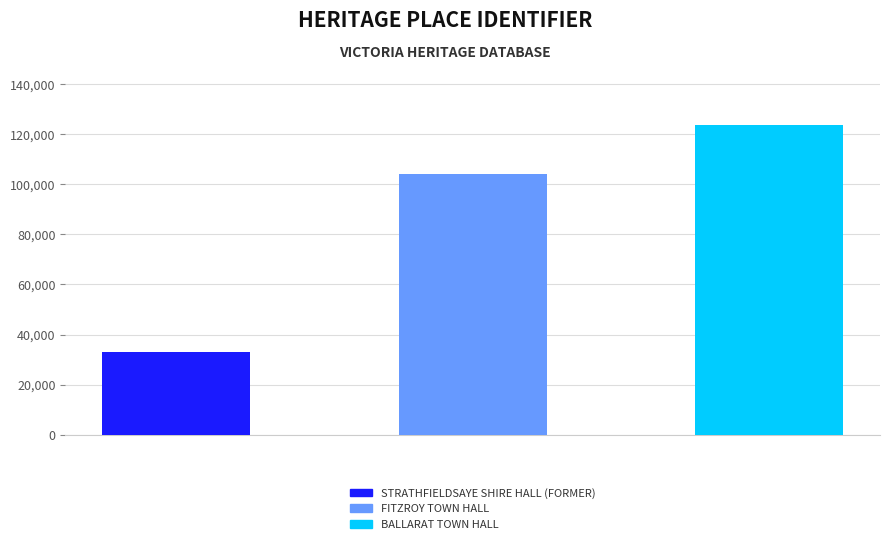

The value at Fitzroy Town Hall is 103892. True or false?

True